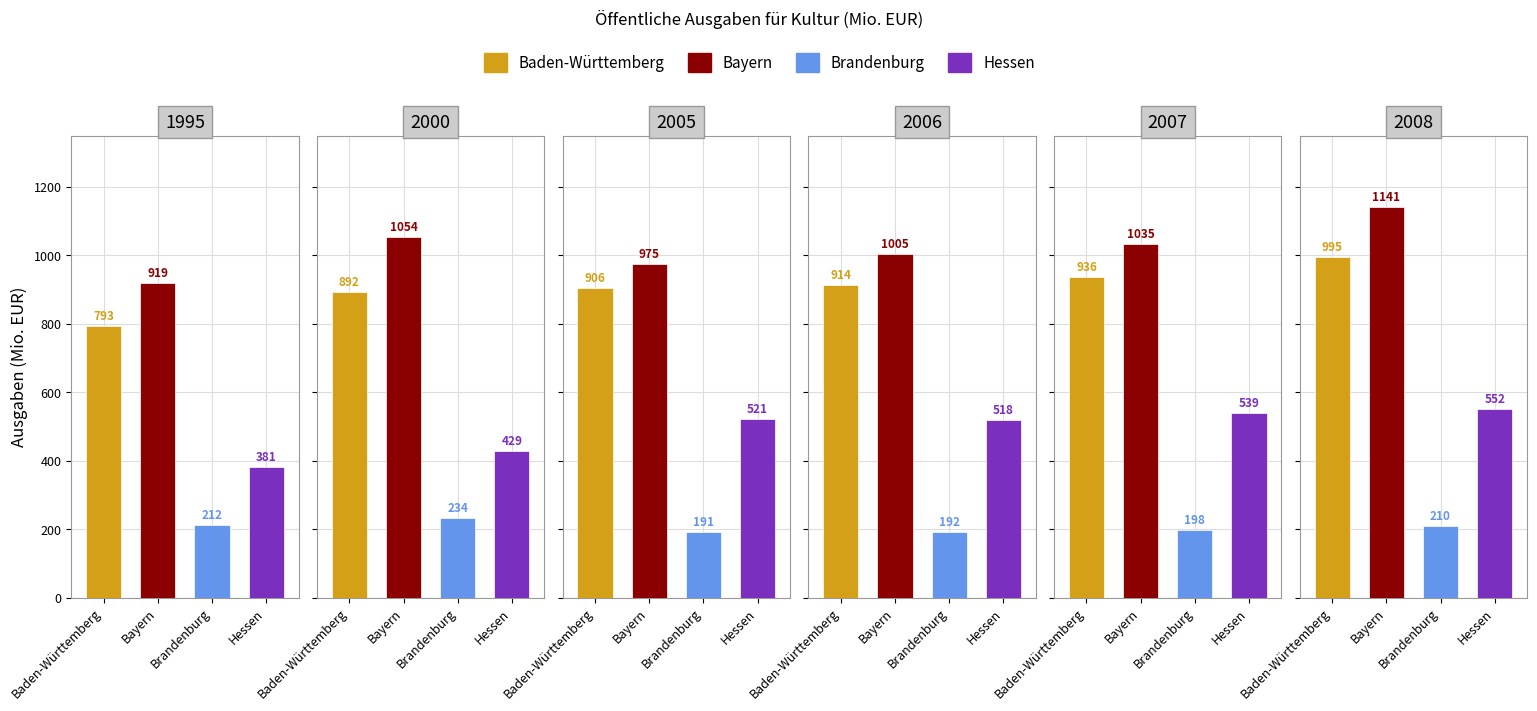

What is the total value across all series at 2000?

2609.0